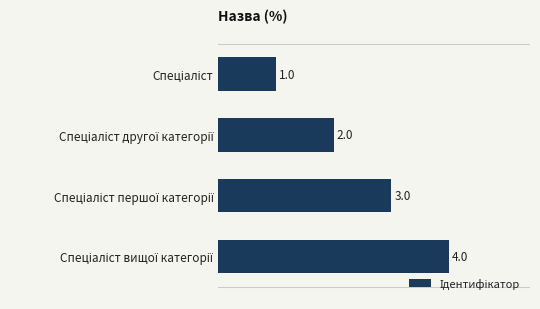

What is the greatest value displayed?

4